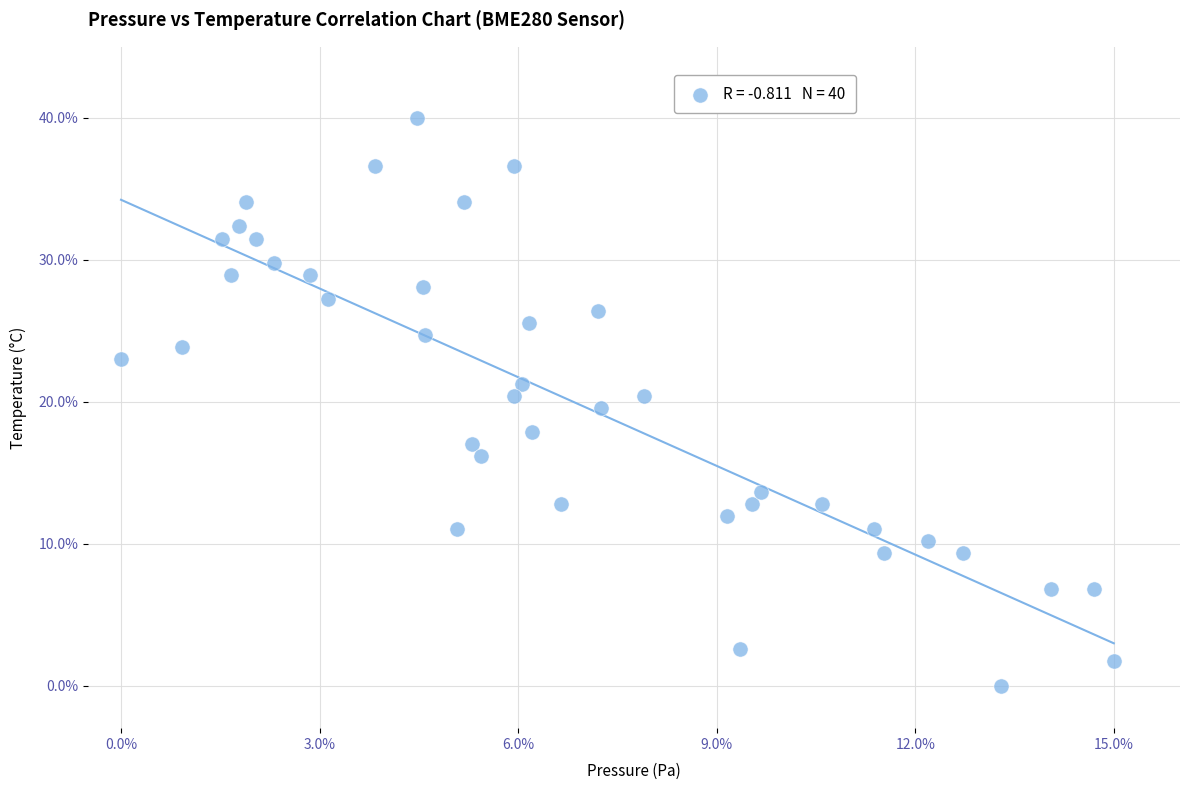

What is the range of Y values (max minus min)?

40.0